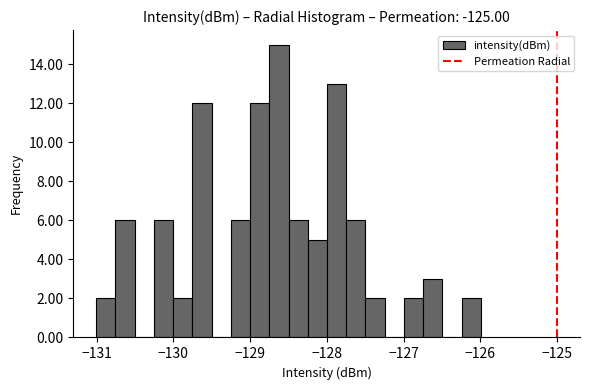

Around what value on the x-axis is the tallest bar? Give the approximate position of its centre, as read against the axis.

-128.6